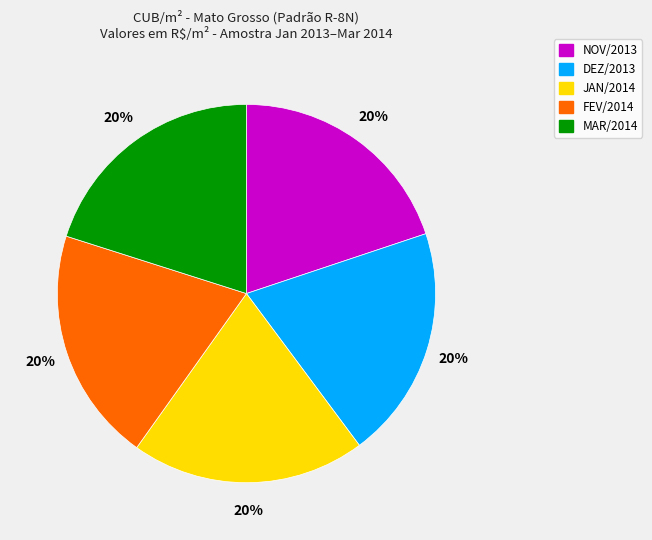

Is there any slice that represents more than half of the pie?

No